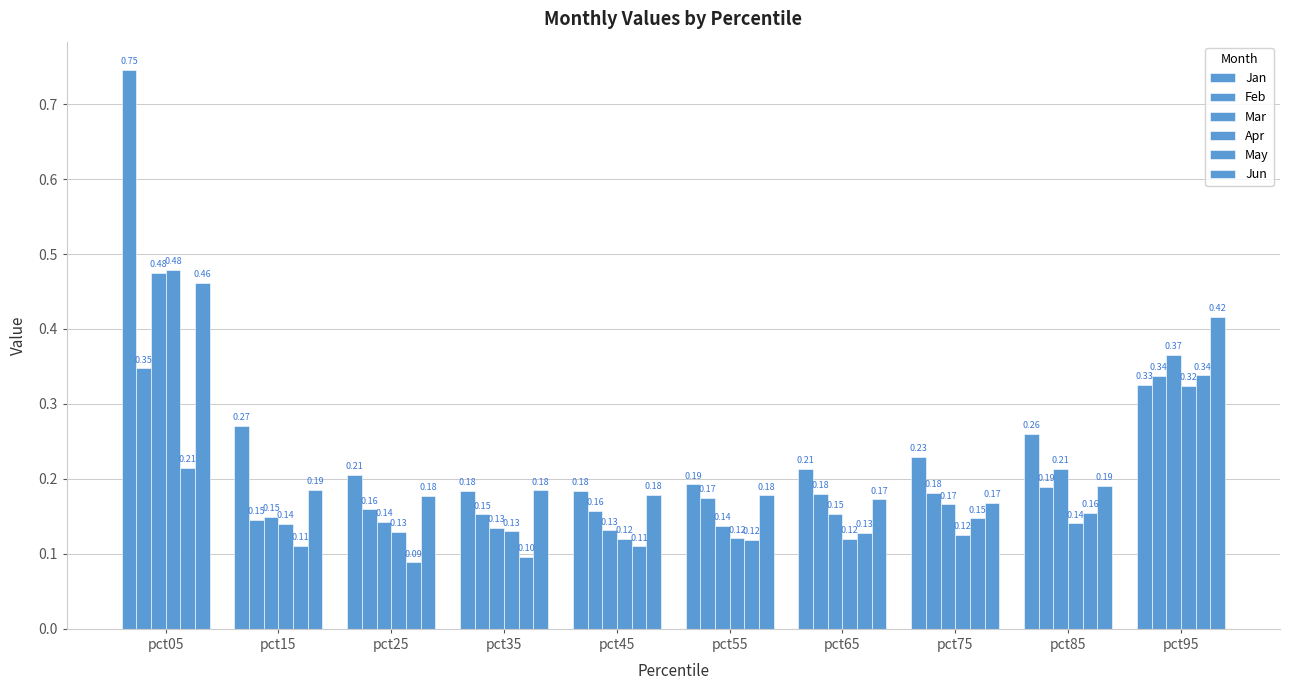

How many bars are there in total?

60